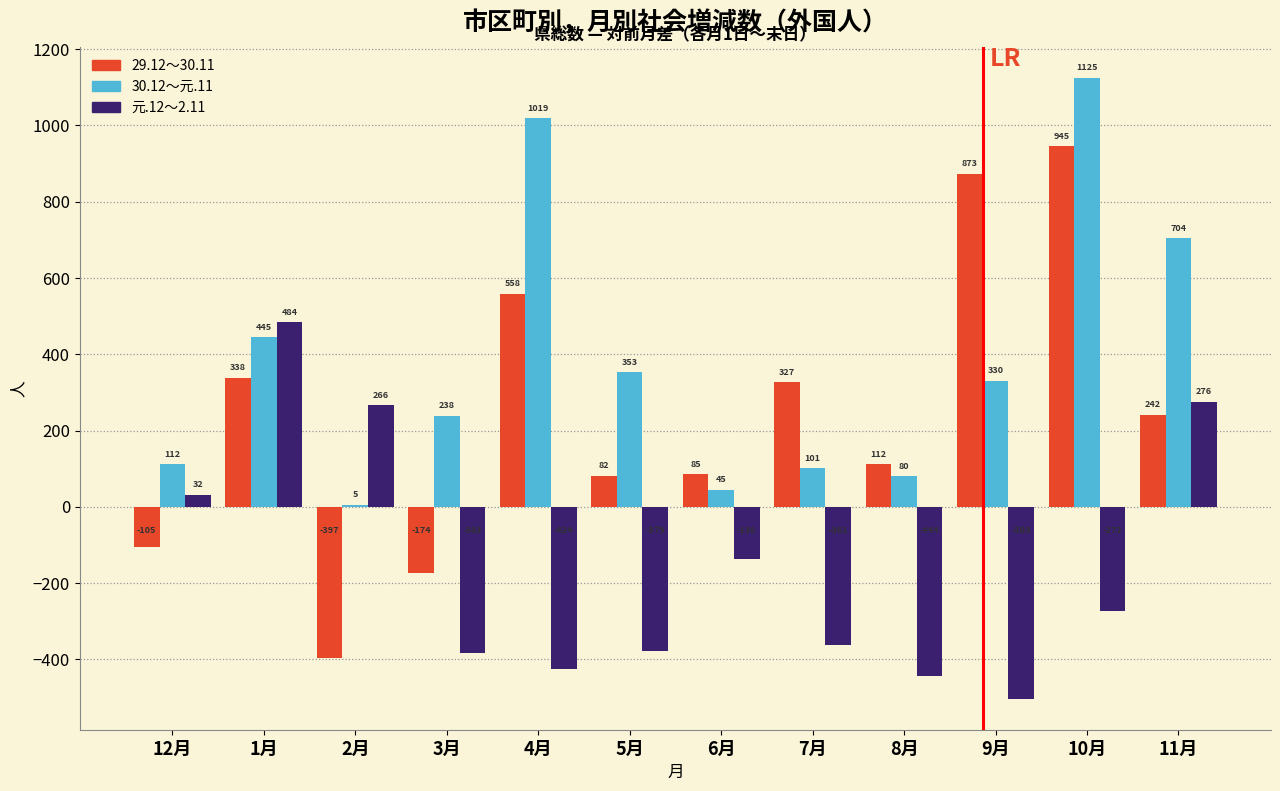

Reading left to right, transcribe all the data shown in this chart.

29.12～30.11: 12月=-105	1月=338	2月=-397	3月=-174	4月=558	5月=82	6月=85	7月=327	8月=112	9月=873	10月=945	11月=242
30.12～元.11: 12月=112	1月=445	2月=5	3月=238	4月=1019	5月=353	6月=45	7月=101	8月=80	9月=330	10月=1125	11月=704
元.12～2.11: 12月=32	1月=484	2月=266	3月=-383	4月=-424	5月=-379	6月=-138	7月=-361	8月=-444	9月=-503	10月=-272	11月=276